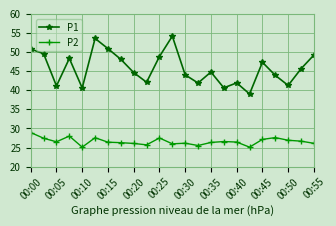

Does the chart display data point markers on the line(s)?

Yes